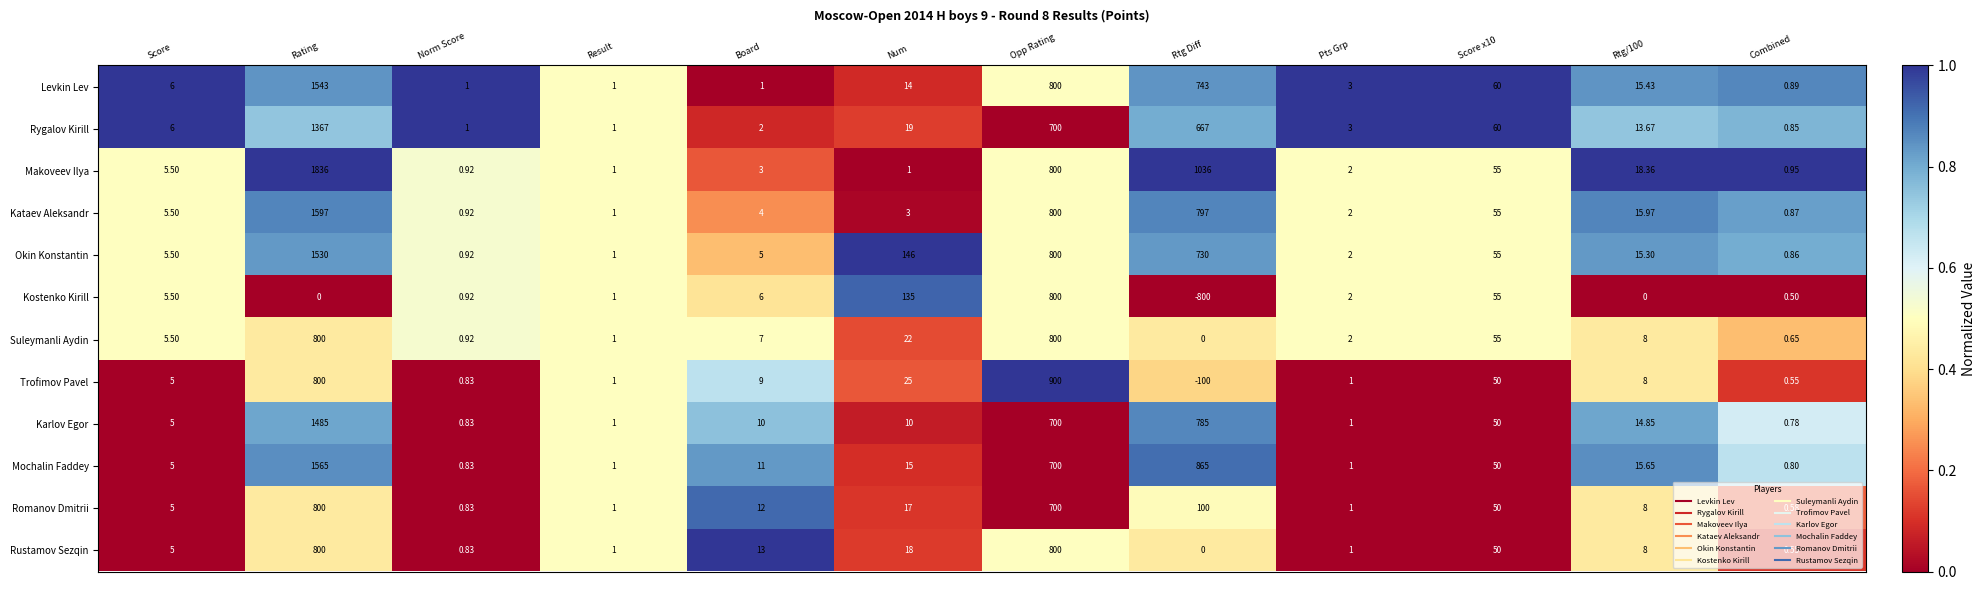

How many data points does each series have?

12